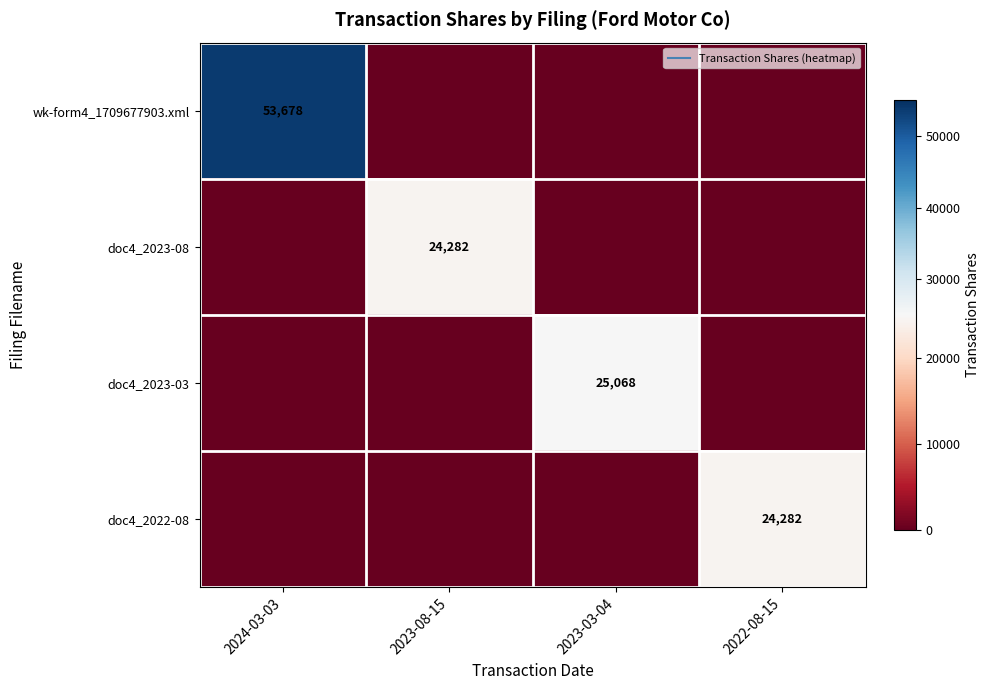

How many values in the wk-form4_1709677903.xml series exceed 0?

1